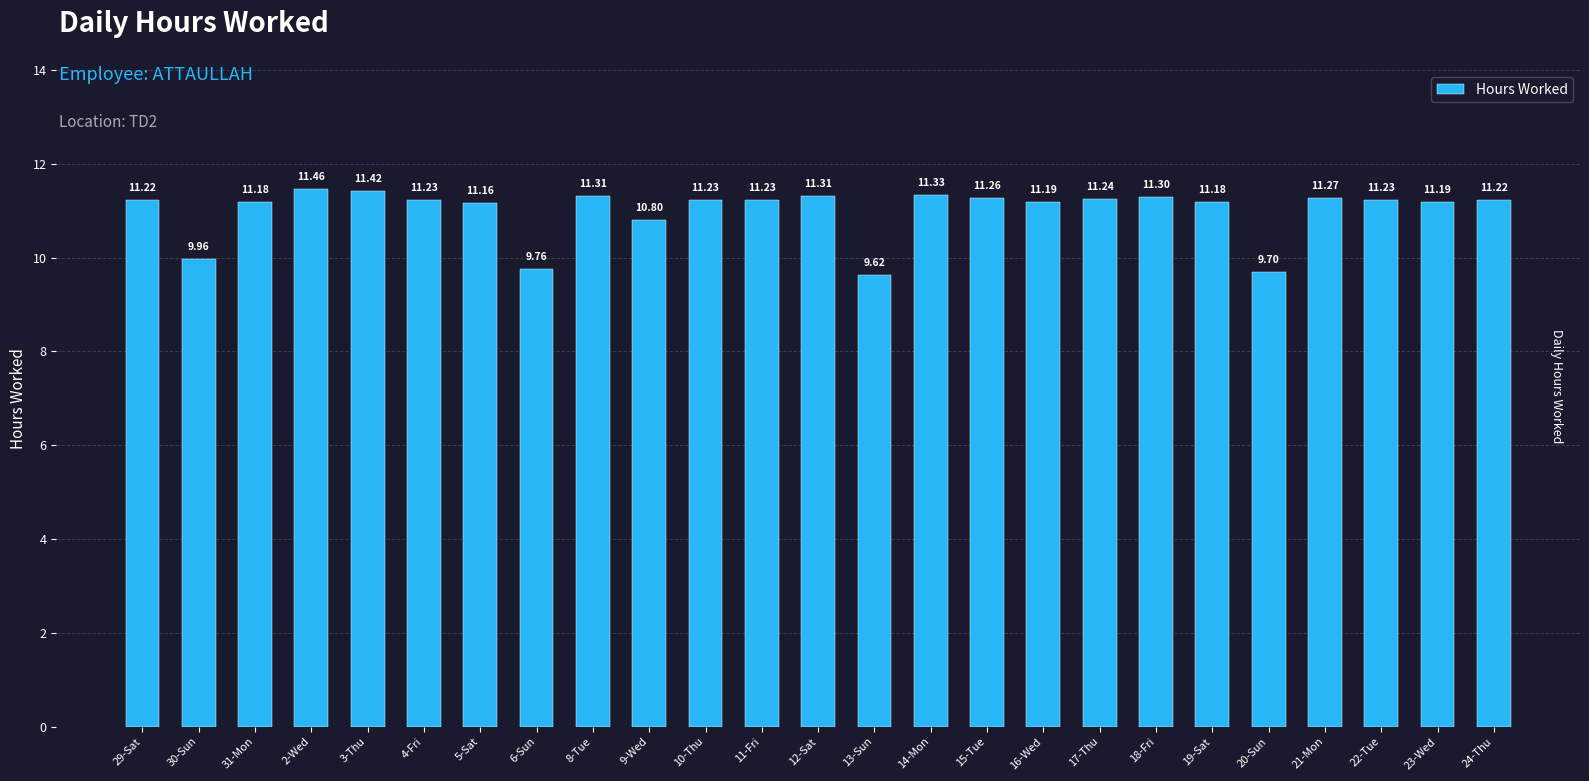

What is the label of the 17th bar from the right?

8-Tue